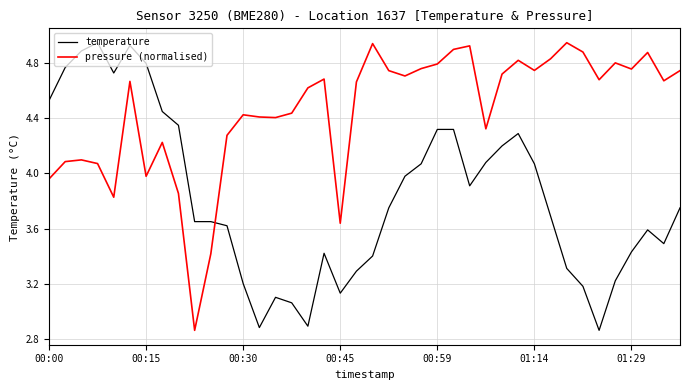

How many lines are shown in the chart?

2